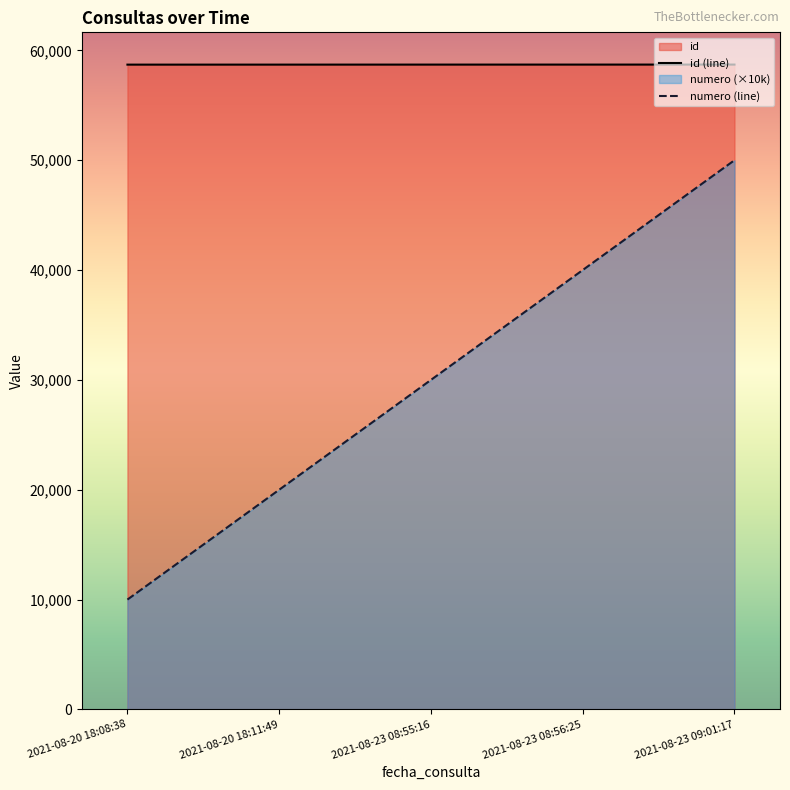

At which label does id first exceed 58705?

2021-08-23 08:56:25